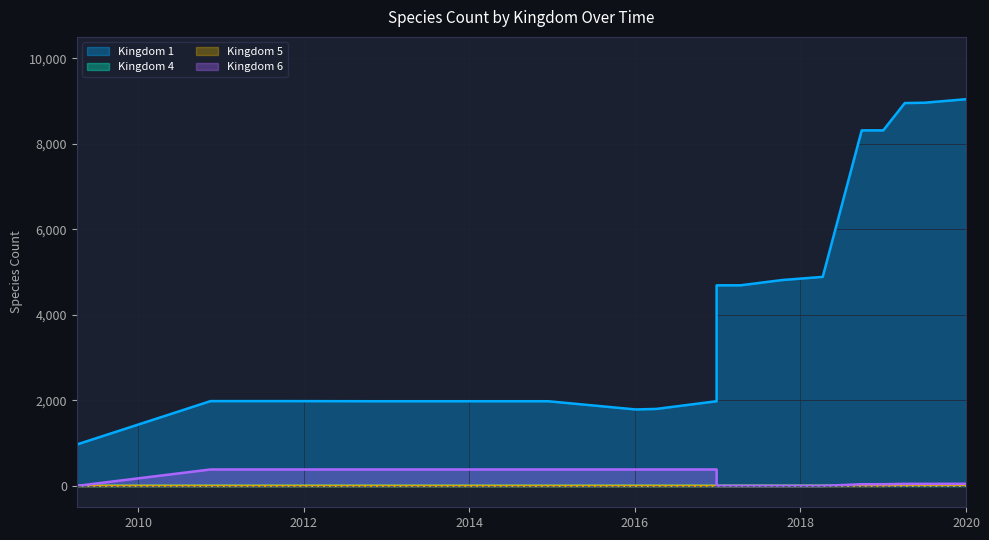

What is the difference between the maximum and second lowest values in the Kingdom 1 series?

7255